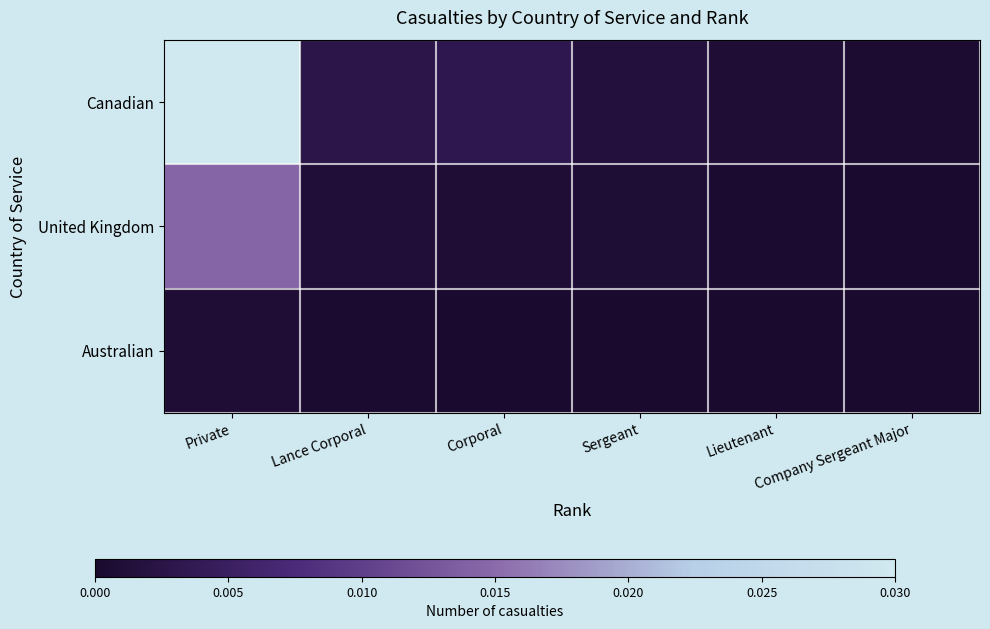

Which series has the largest total across all categories?

Canadian